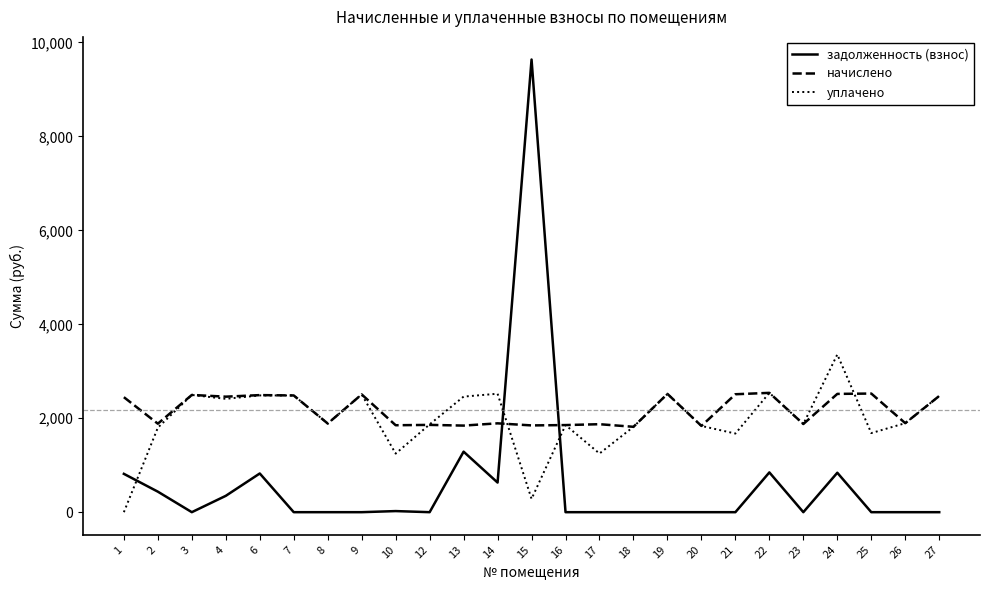

Between which two adjacent categories do задолженность (взнос) and начислено first intersect?

14 and 15